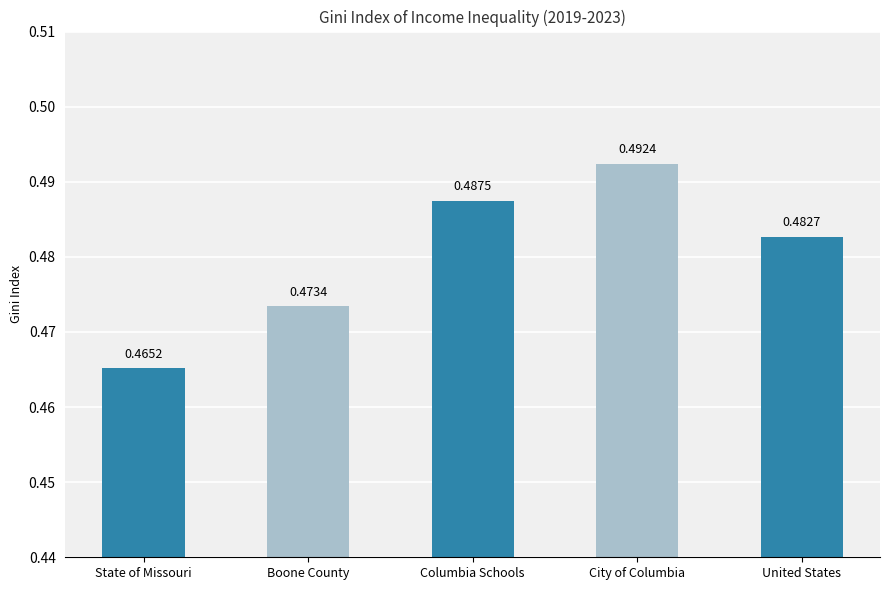

True or false: the data shows 0.8 at City of Columbia.

False